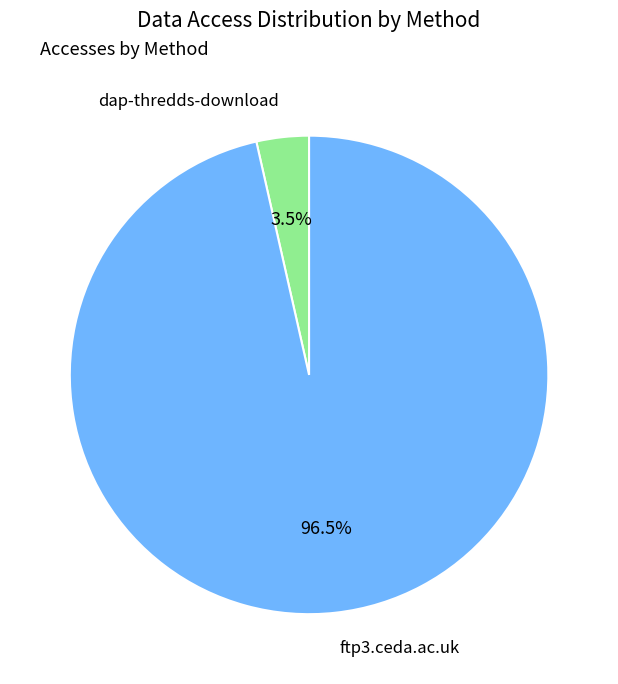

To the nearest percent, what is the average slice percentage?

50%